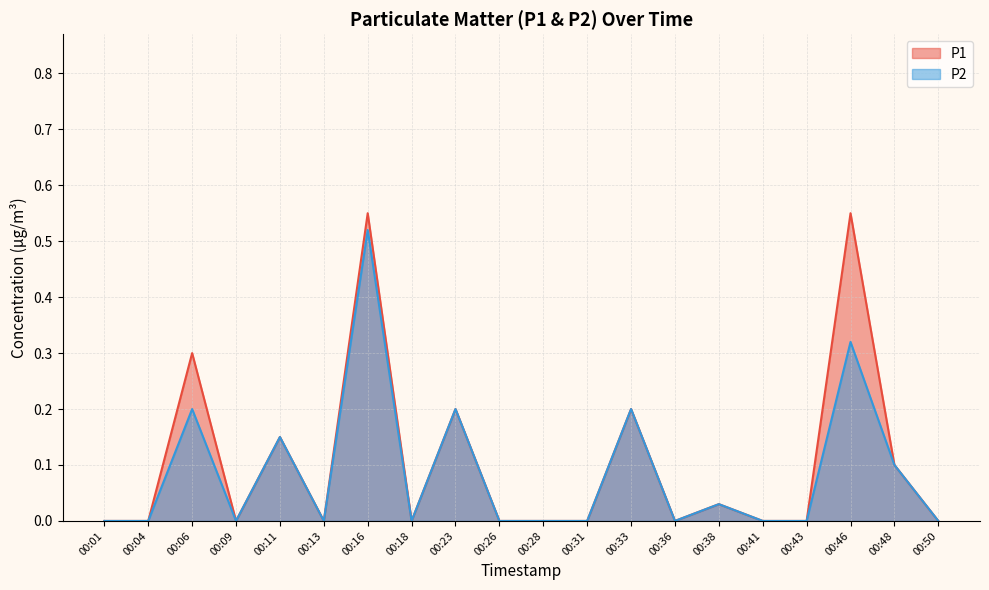

Reading left to right, what are all the values shown in this chart?

P1: 00:01=0.0	00:04=0.0	00:06=0.3	00:09=0.0	00:11=0.1	00:13=0.0	00:16=0.6	00:18=0.0	00:23=0.2	00:26=0.0	00:28=0.0	00:31=0.0	00:33=0.2	00:36=0.0	00:38=0.0	00:41=0.0	00:43=0.0	00:46=0.6	00:48=0.1	00:50=0.0
P2: 00:01=0.0	00:04=0.0	00:06=0.2	00:09=0.0	00:11=0.1	00:13=0.0	00:16=0.5	00:18=0.0	00:23=0.2	00:26=0.0	00:28=0.0	00:31=0.0	00:33=0.2	00:36=0.0	00:38=0.0	00:41=0.0	00:43=0.0	00:46=0.3	00:48=0.1	00:50=0.0